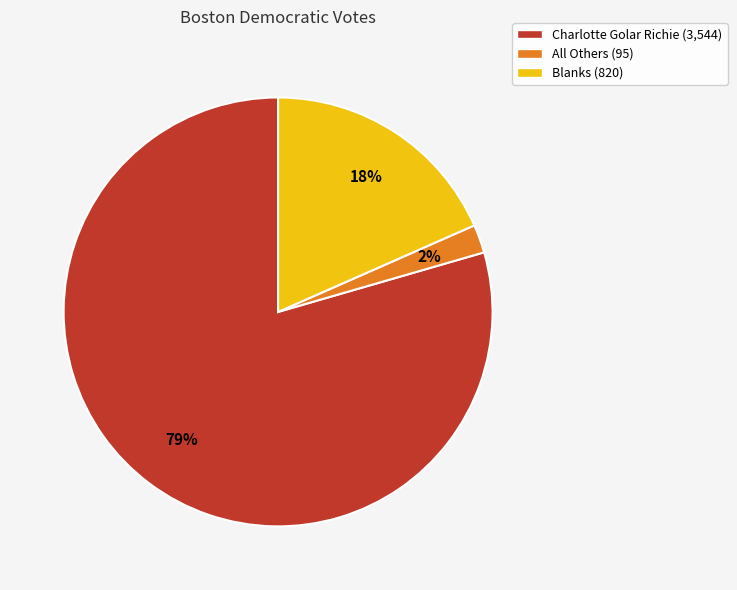

Count the number of slices in the pie.

3